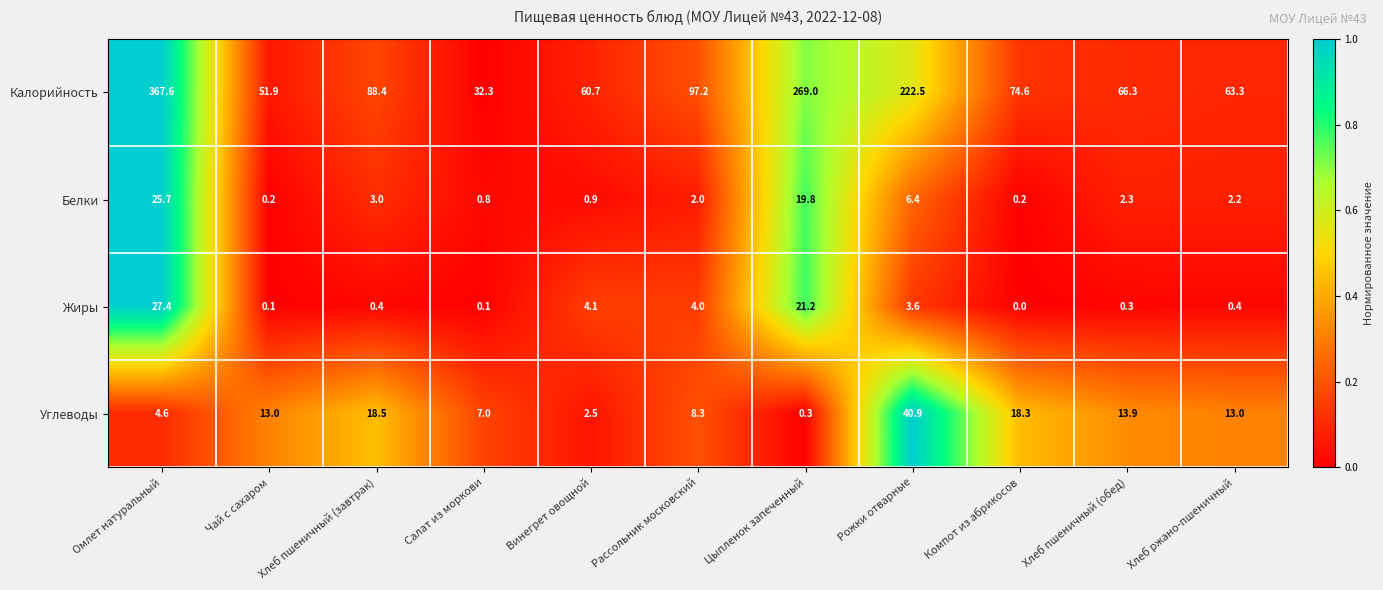

What is the sum of all Углеводы values?

140.3